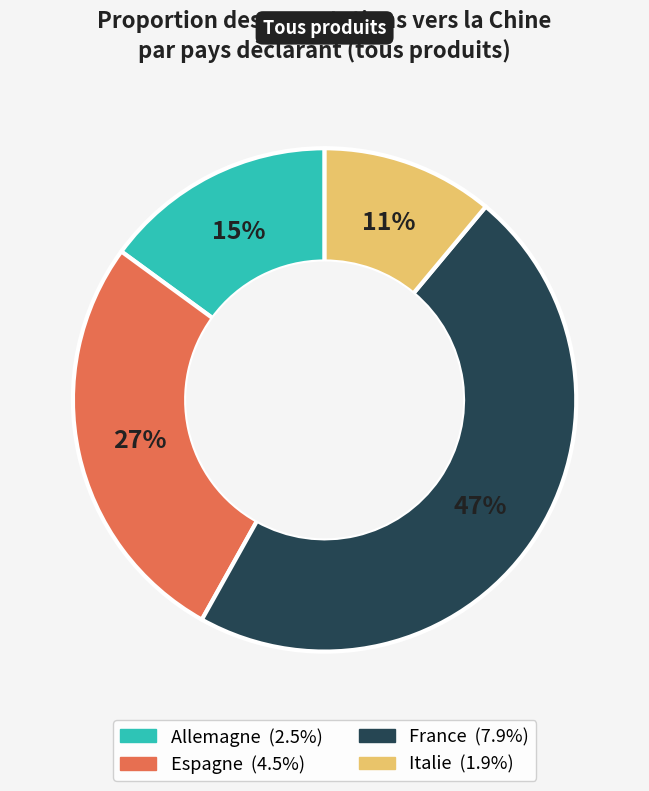

How many slices are in this pie chart?

4